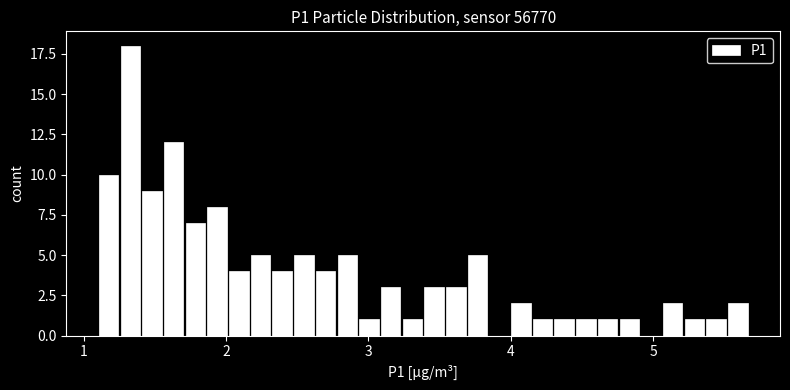

Read against the x-axis, roughly where is the centre of the tallest bar?

1.3